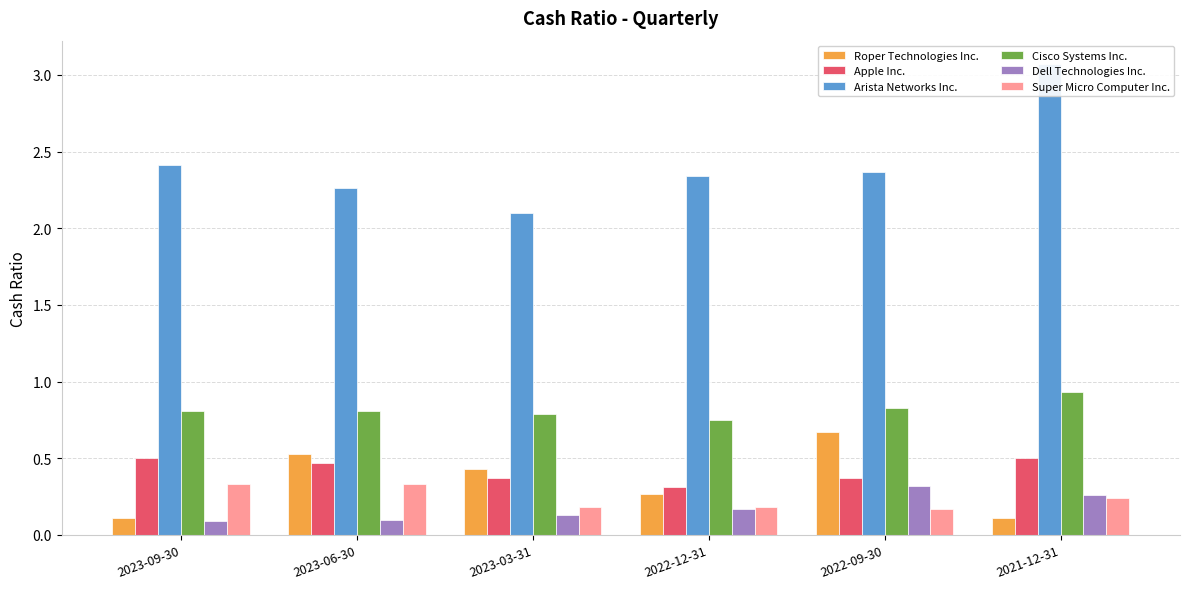

Rank the series by their maximum value, from lowest to highest.

Dell Technologies Inc., Super Micro Computer Inc., Apple Inc., Roper Technologies Inc., Cisco Systems Inc., Arista Networks Inc.